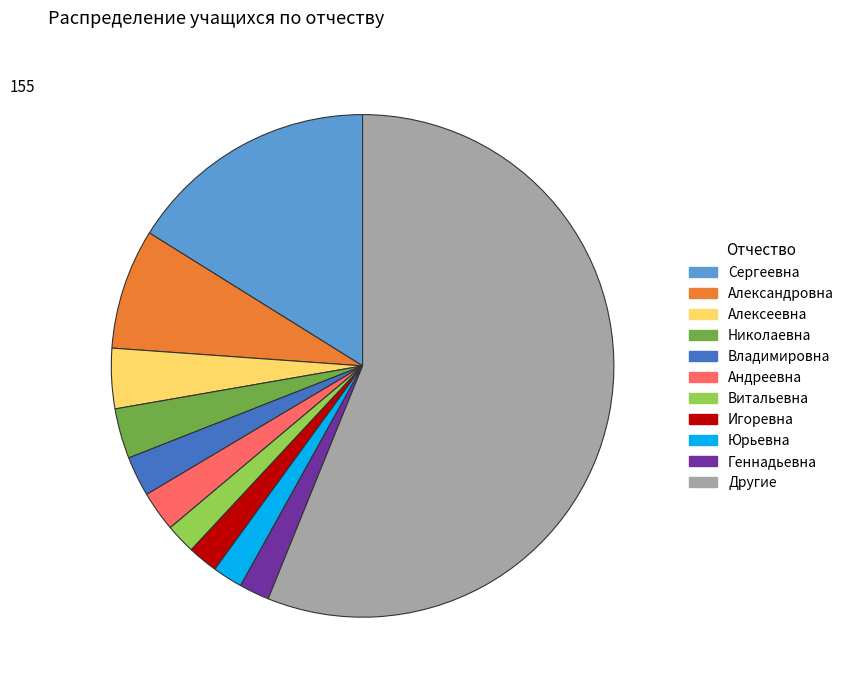

Is the sum of Игоревна and Владимировна greater than half?

No